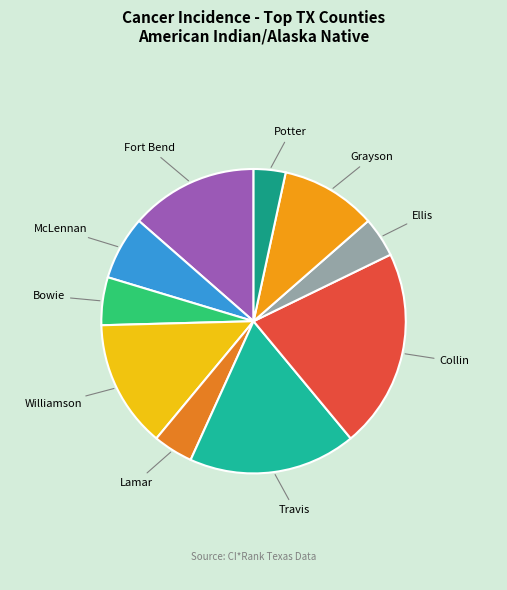

Does Grayson account for over 50% of the chart?

No